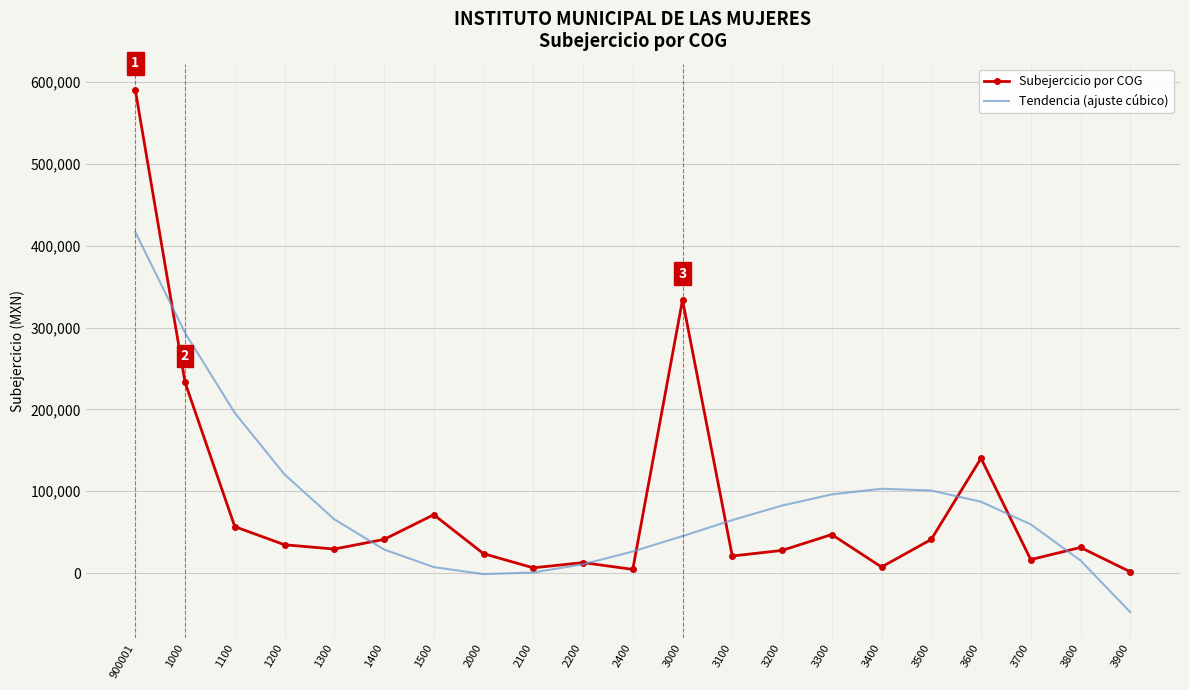

The value of Subejercicio por COG at 1400 is 41131.7. True or false?

True